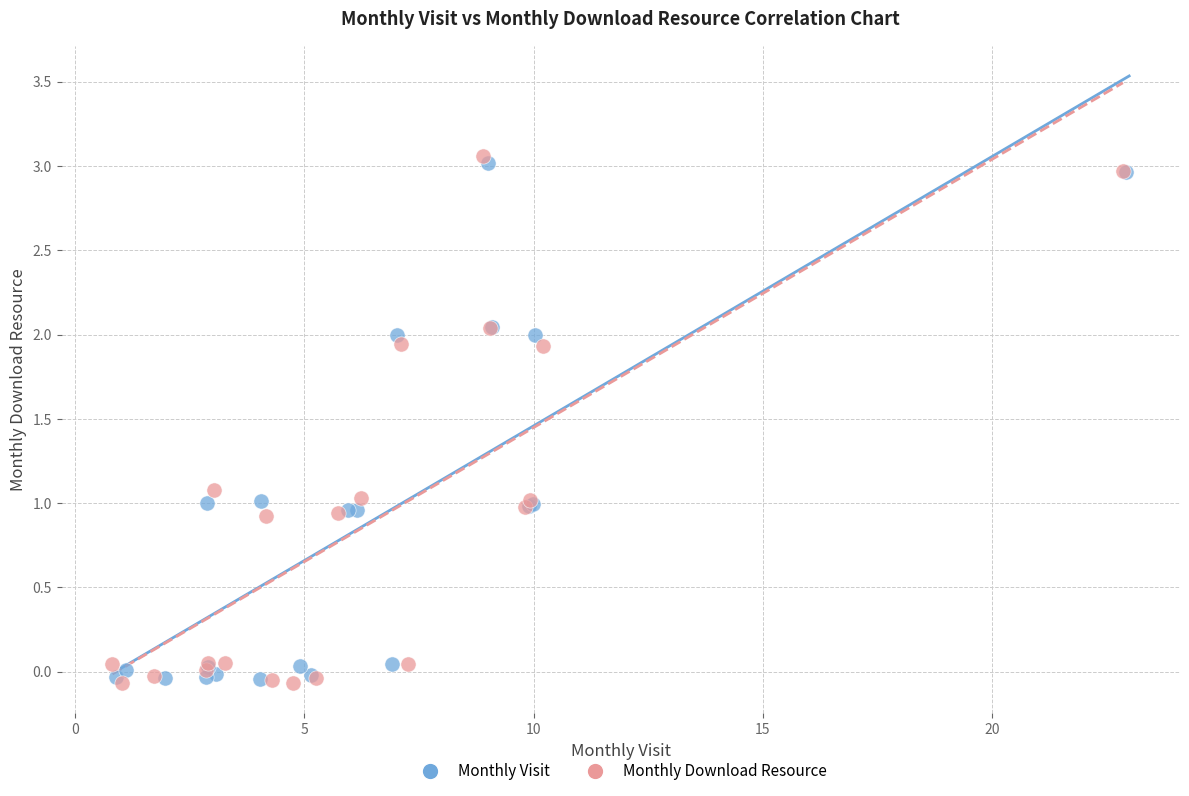

Which series has the widest spread of Y values?

Monthly Download Resource